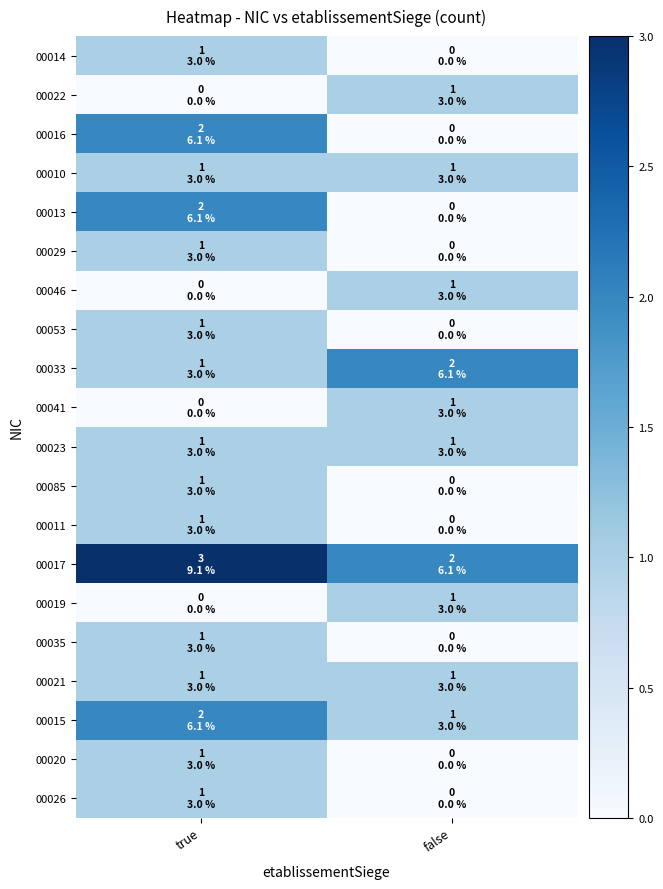

At which category is the sum across all series the highest?

true